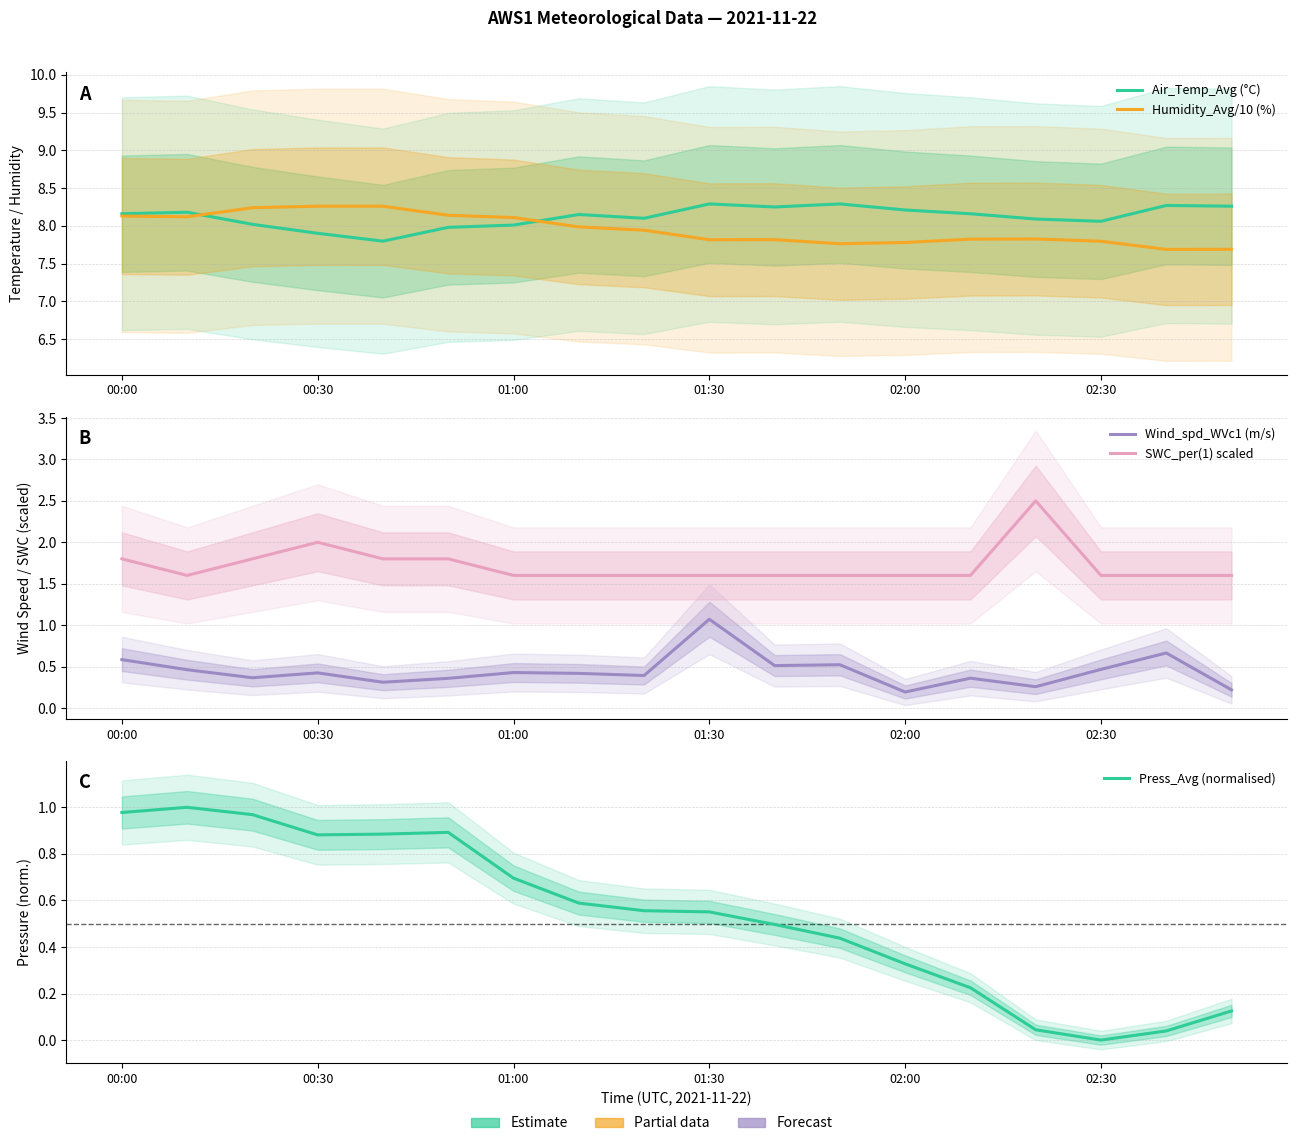

How many data points does each series have?

18